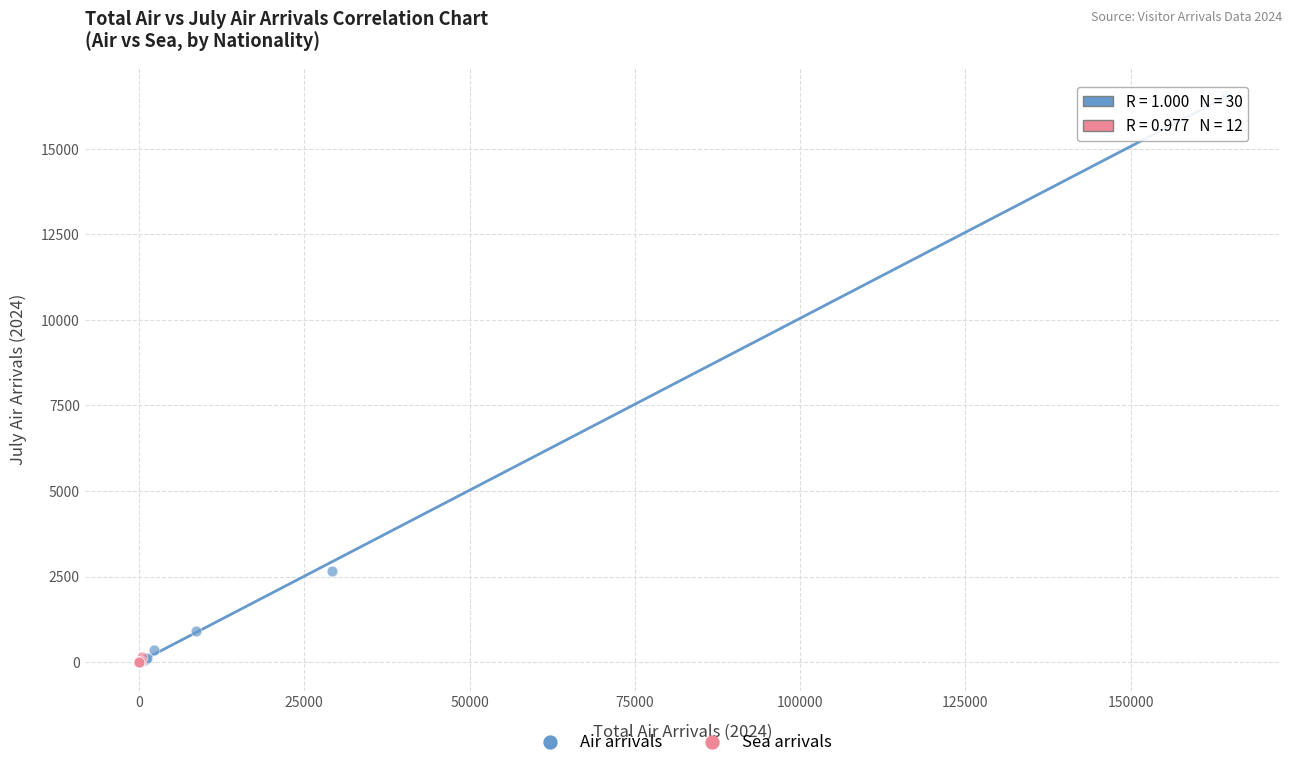

Which series contains the highest Y value?

Air arrivals